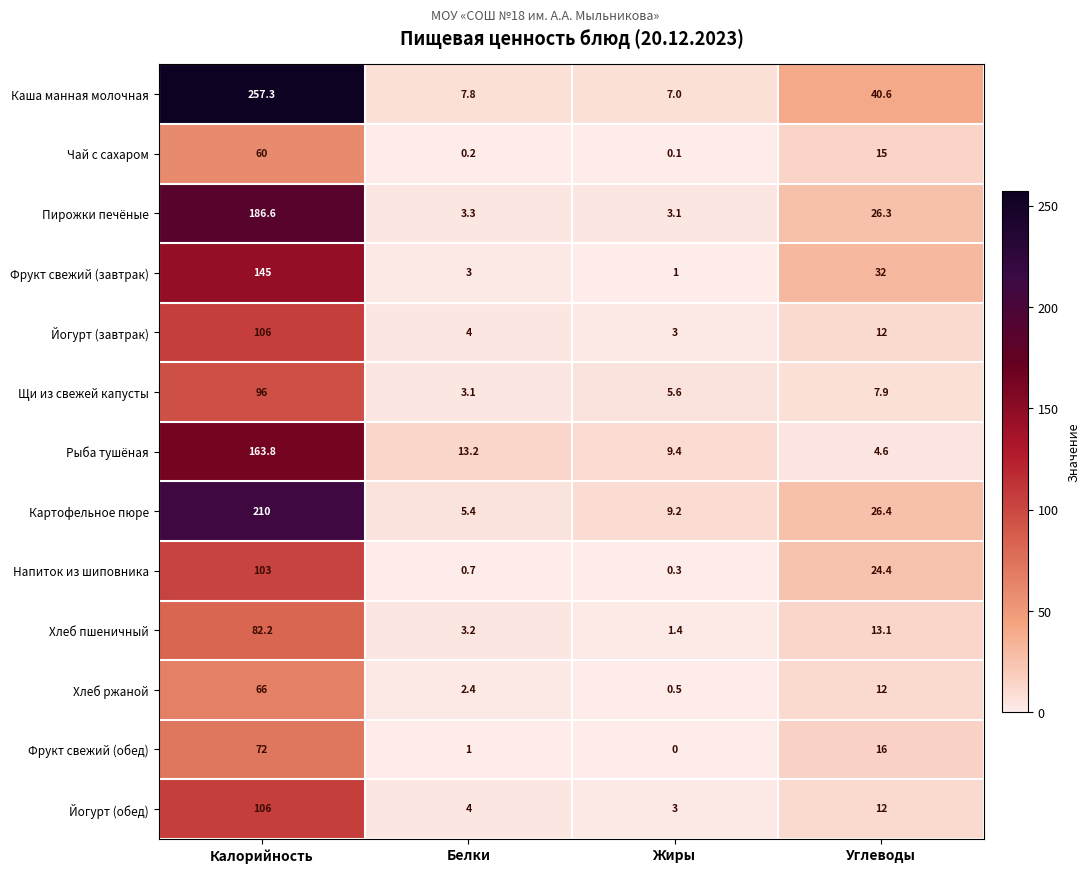

Is it true that Рыба тушёная equals 163.8 at Калорийность?

True